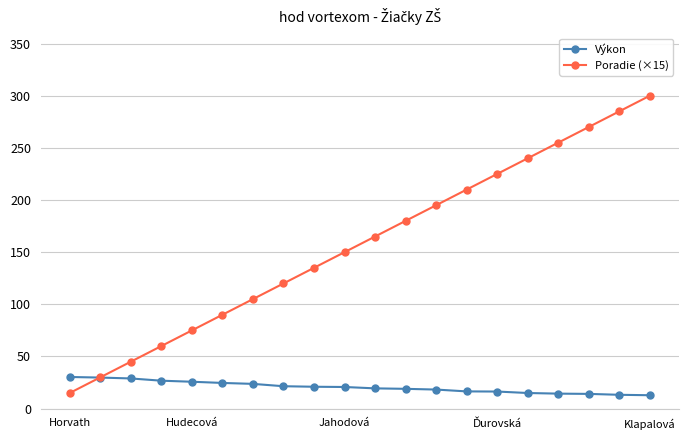

What is the value of the Poradie (×15) point at the 7th from the left?

105.0